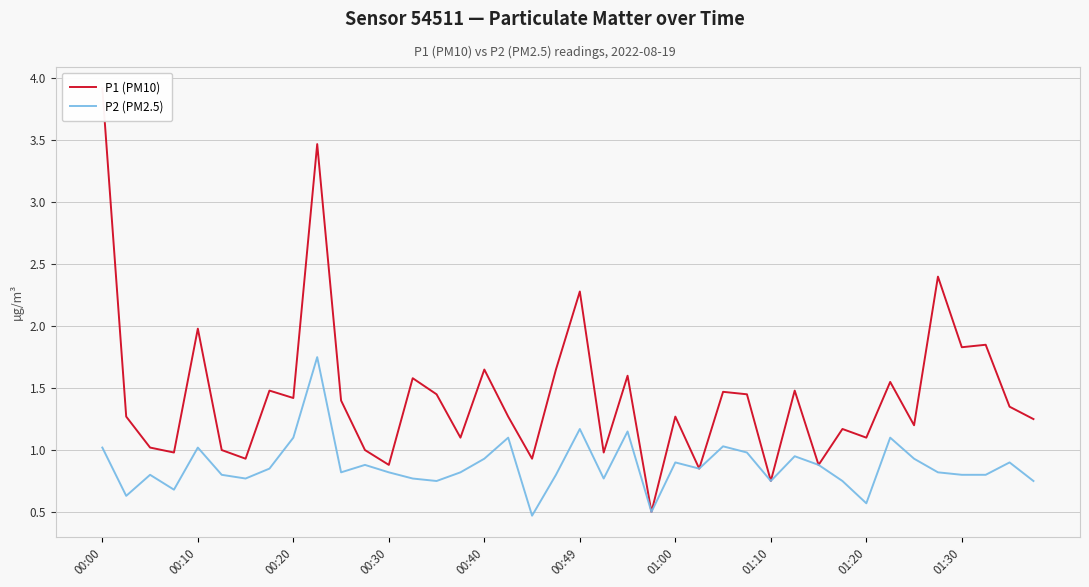

Reading left to right, what are all the values shown in this chart?

P1 (PM10): 3.9	1.3	1.0	1.0	2.0	1.0	0.9	1.5	1.4	3.5	1.4	1.0	0.9	1.6	1.4	1.1	1.6	1.3	0.9	1.6	2.3	1.0	1.6	0.5	1.3	0.8	1.5	1.4	0.8	1.5	0.9	1.2	1.1	1.6	1.2	2.4	1.8	1.9	1.4	1.2
P2 (PM2.5): 1.0	0.6	0.8	0.7	1.0	0.8	0.8	0.8	1.1	1.8	0.8	0.9	0.8	0.8	0.8	0.8	0.9	1.1	0.5	0.8	1.2	0.8	1.1	0.5	0.9	0.8	1.0	1.0	0.8	0.9	0.9	0.8	0.6	1.1	0.9	0.8	0.8	0.8	0.9	0.8